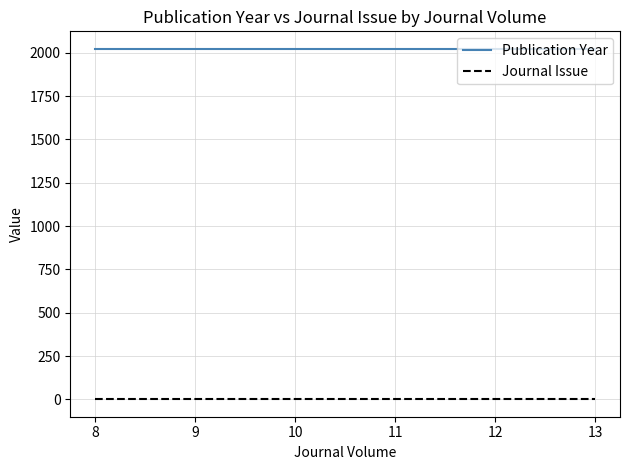

True or false: Journal Issue and Publication Year intersect in this chart.

False